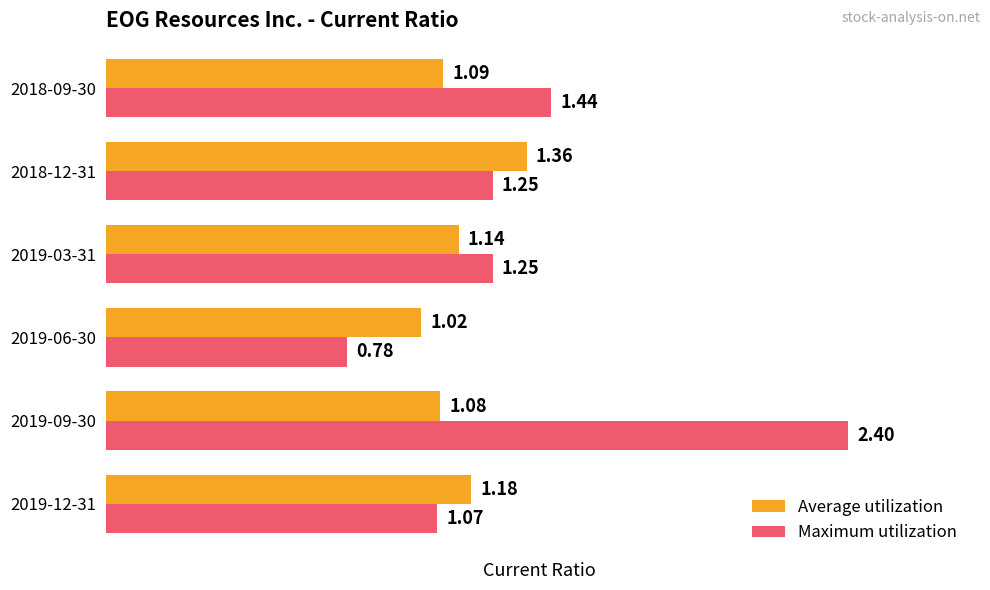

How many values in the Maximum utilization series exceed 1?

5